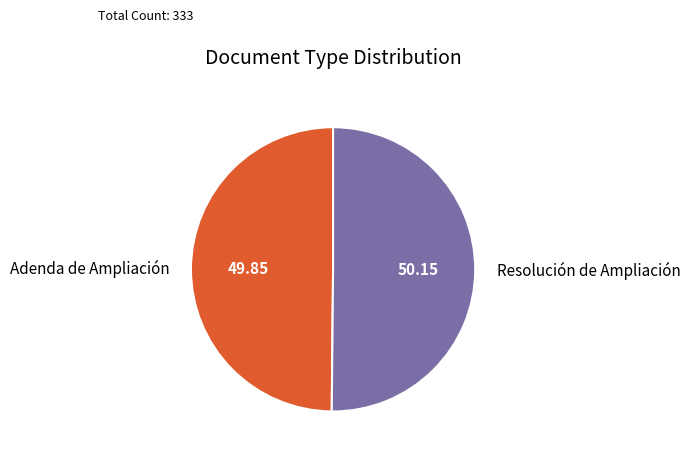

How many segments does this pie chart have?

2